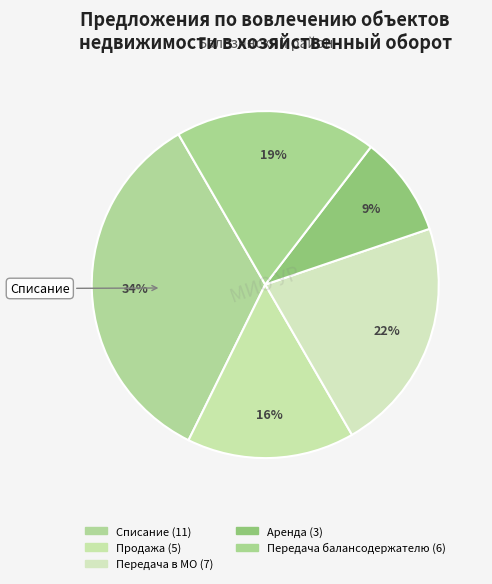

How many slices are in this pie chart?

5